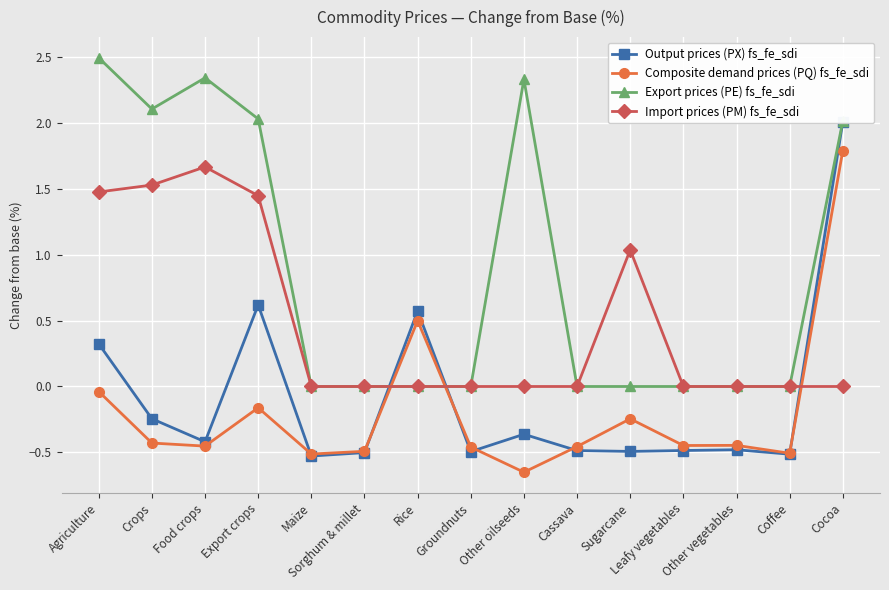

Which category has the highest value in the Import prices (PM) fs_fe_sdi series?

Food crops